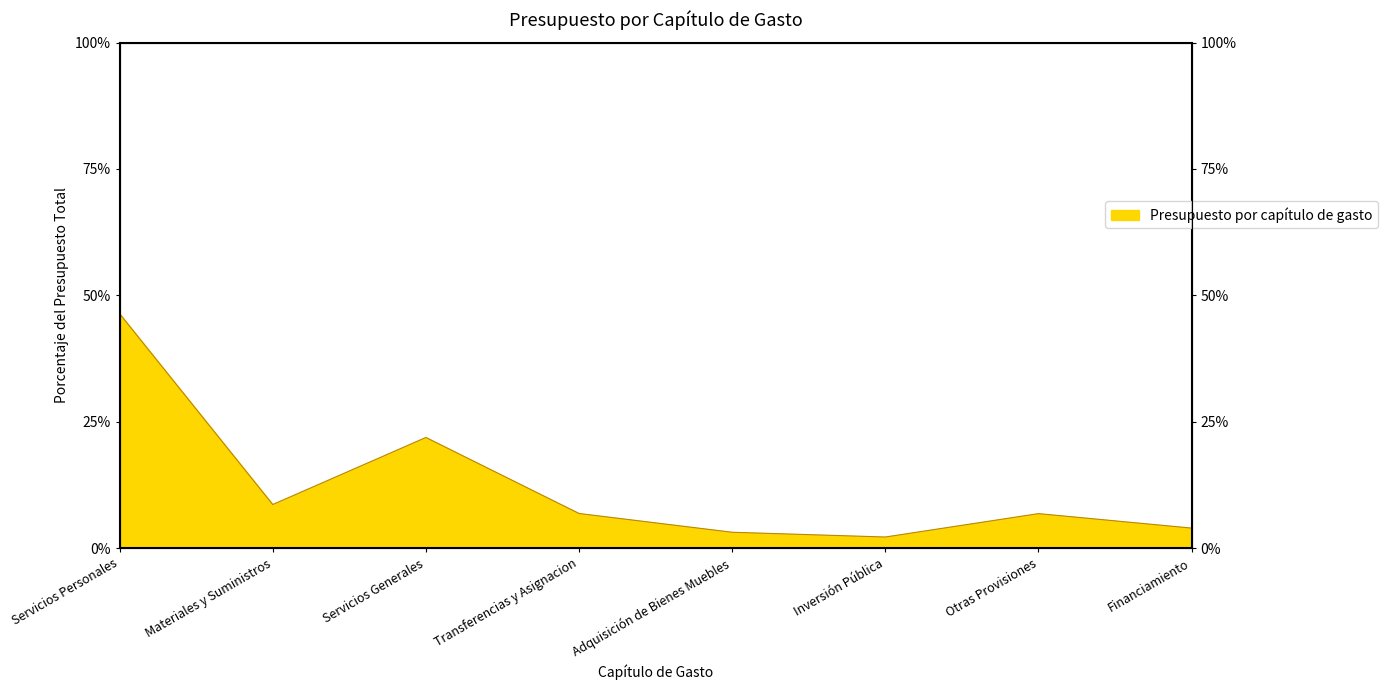

What position from the left is Adquisición de Bienes Muebles?

5